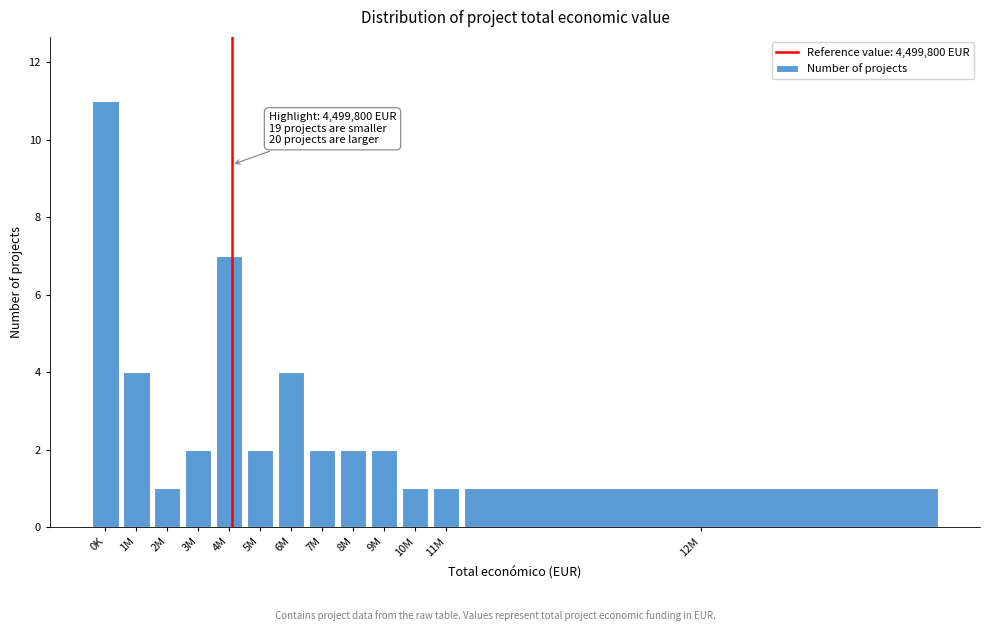

Reading right to left, transcribe all the data shown in this chart.

12M=1	11M=1	10M=1	9M=2	8M=2	7M=2	6M=4	5M=2	4M=7	3M=2	2M=1	1M=4	0K=11